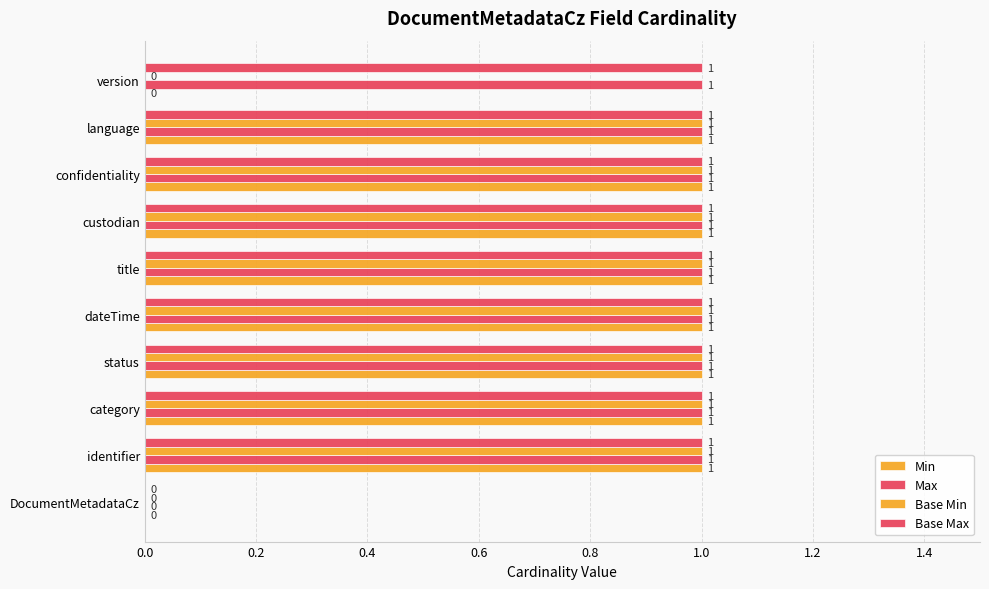

Reading right to left, list all the values displayed in this chart.

Min: 0	1	1	1	1	1	1	1	1	0
Max: 1	1	1	1	1	1	1	1	1	0
Base Min: 0	1	1	1	1	1	1	1	1	0
Base Max: 1	1	1	1	1	1	1	1	1	0